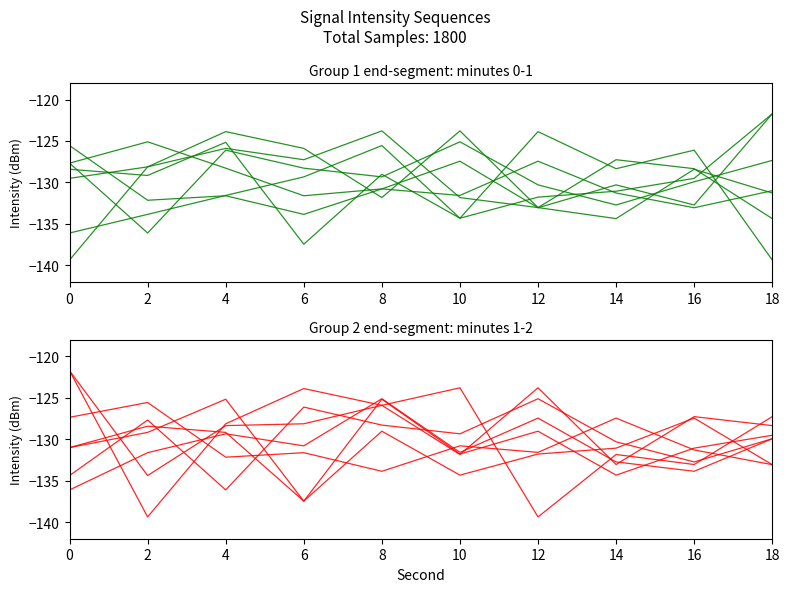

What is the difference between the highest and lowest values at 0?

13.8